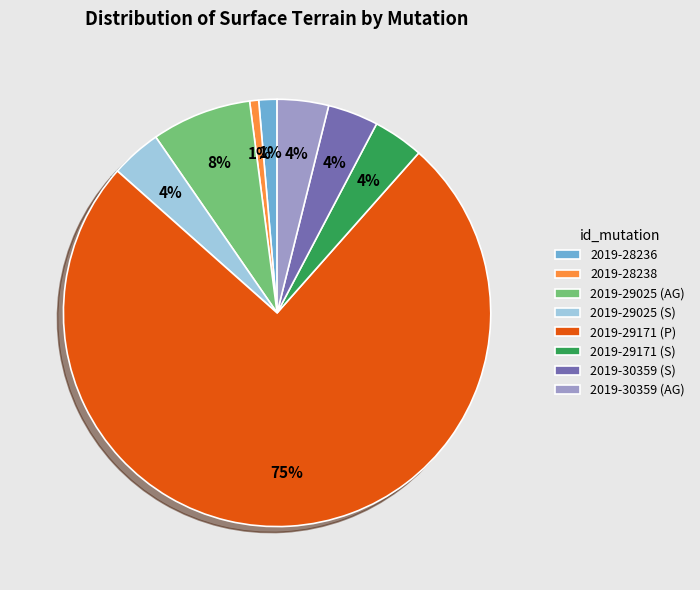

Is the sum of 2019-30359 (AG) and 2019-28236 greater than half?

No